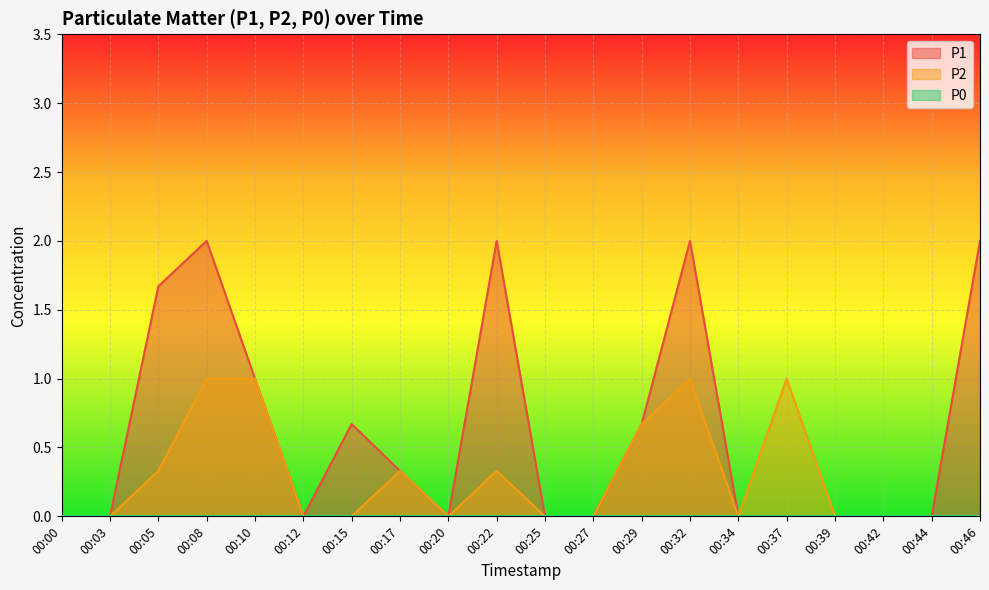

The value of P1 at 00:20 is 0.0. True or false?

True